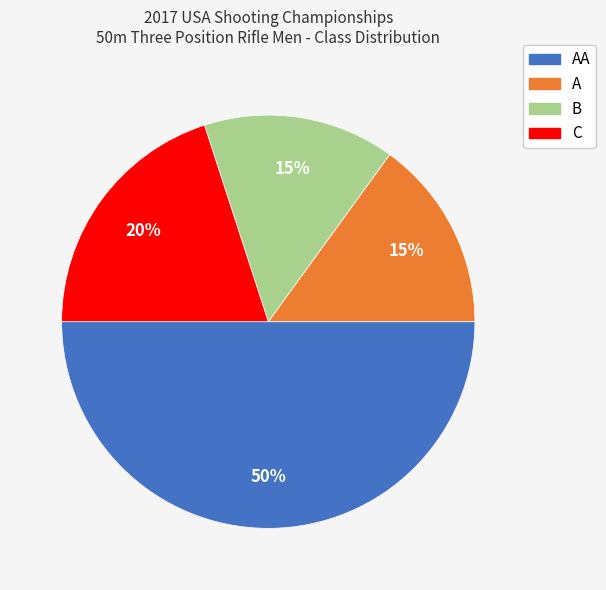

To the nearest percent, what is the difference between the largest and smallest slice percentages?

35%